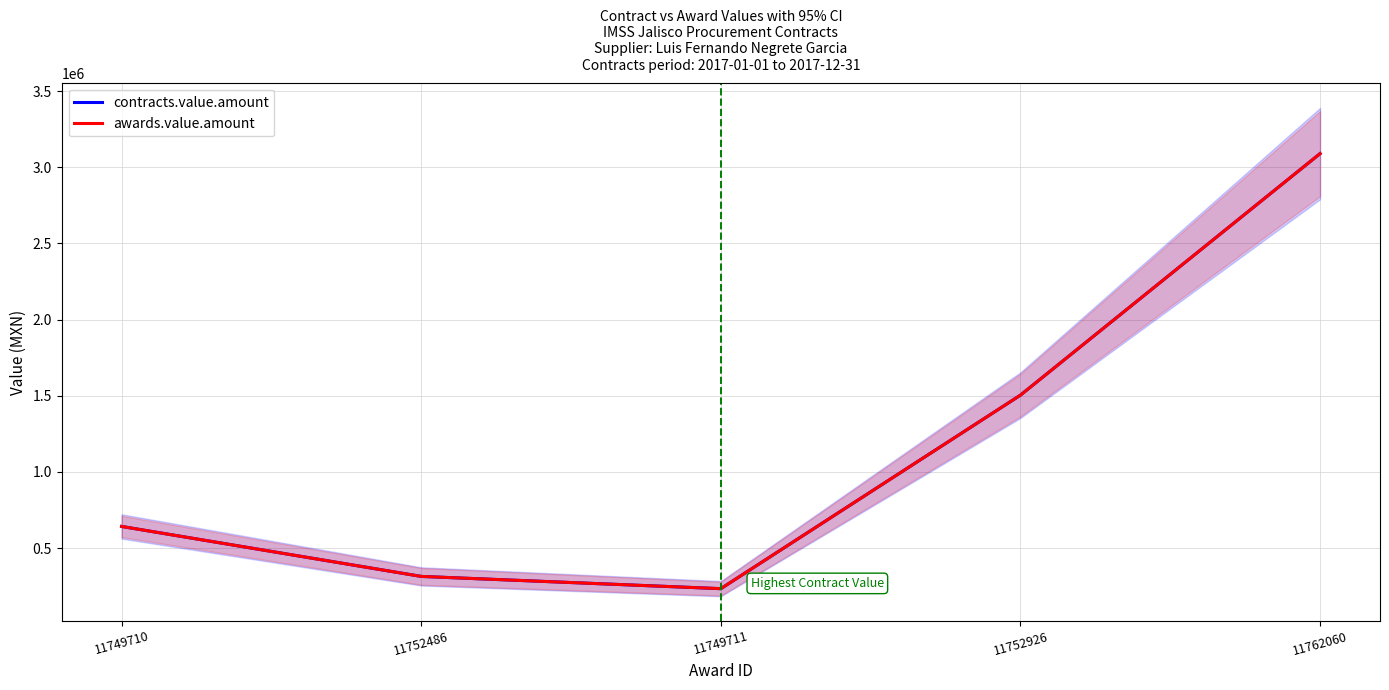

How many lines are shown in the chart?

2